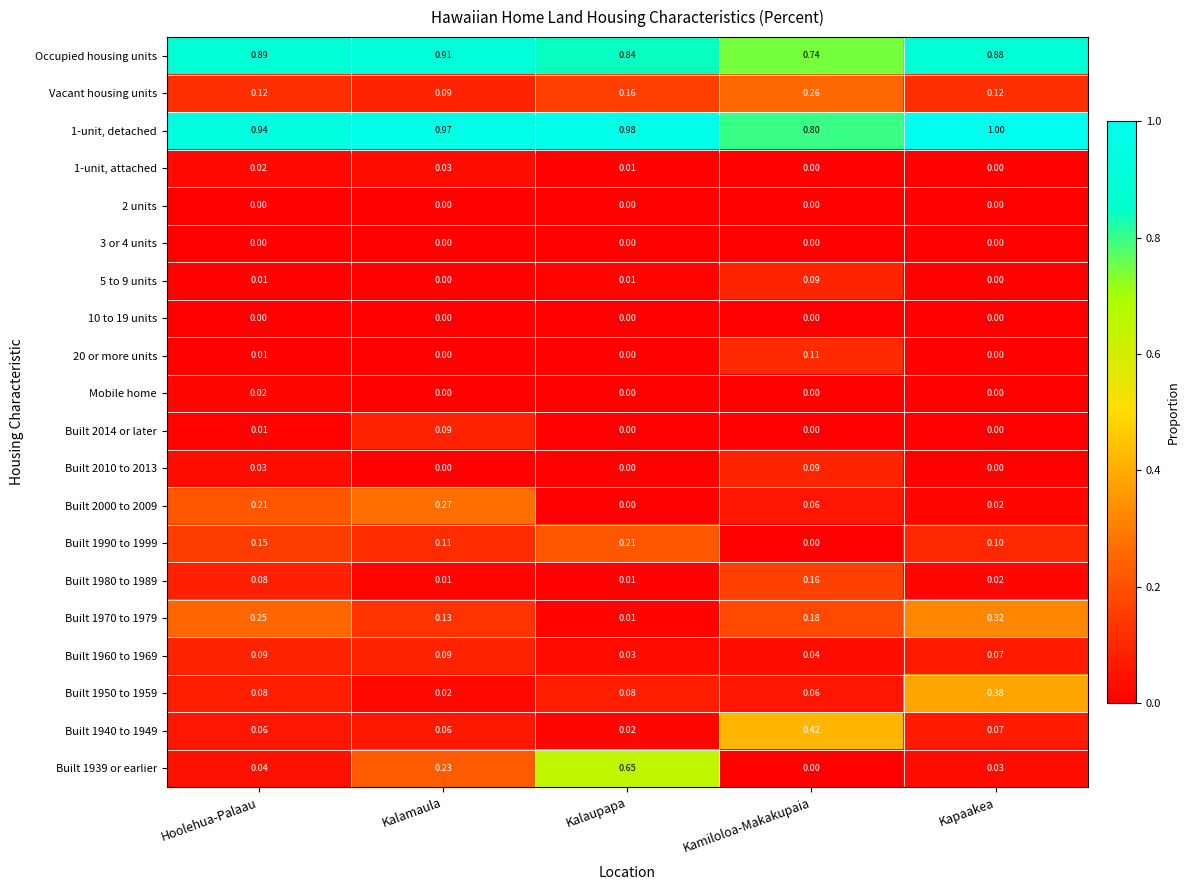

Is the value of 2 units at Kamiloloa-Makakupaia greater than the value of Built 1980 to 1989 at Hoolehua-Palaau?

No